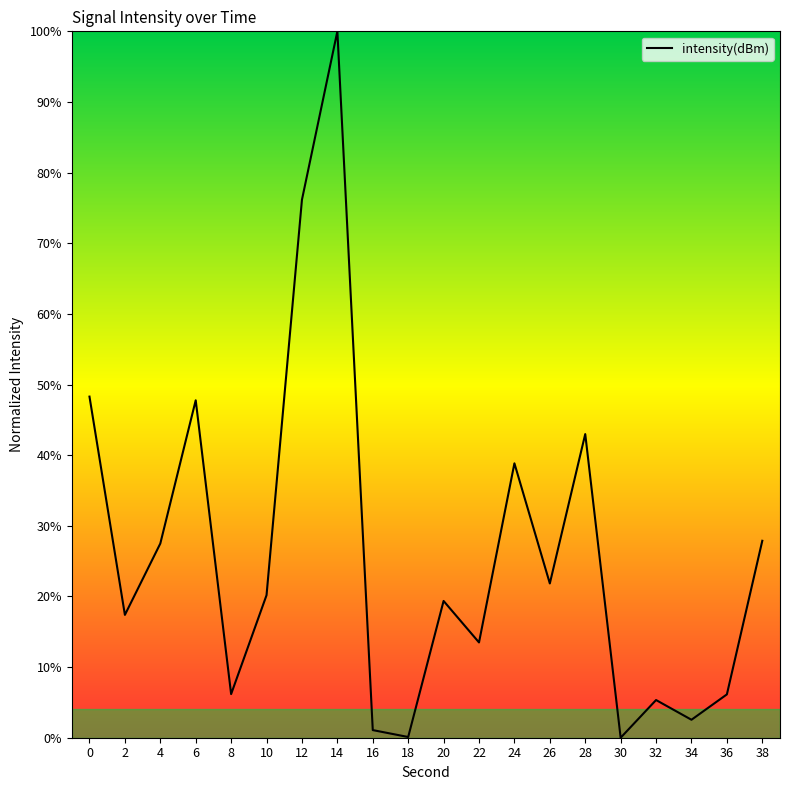

The value at 36 is 2.2. True or false?

False